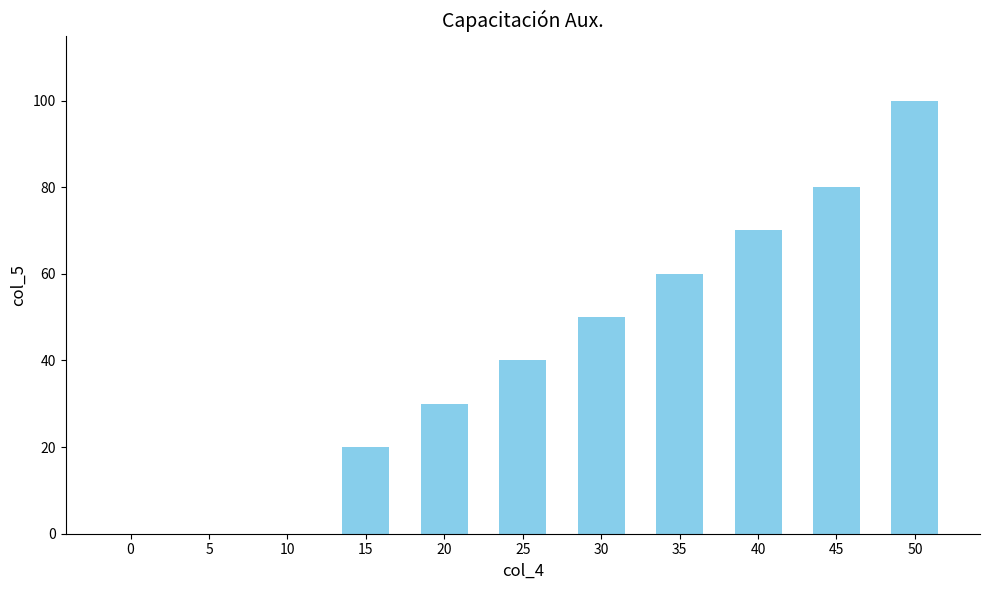

How many data points does each series have?

11